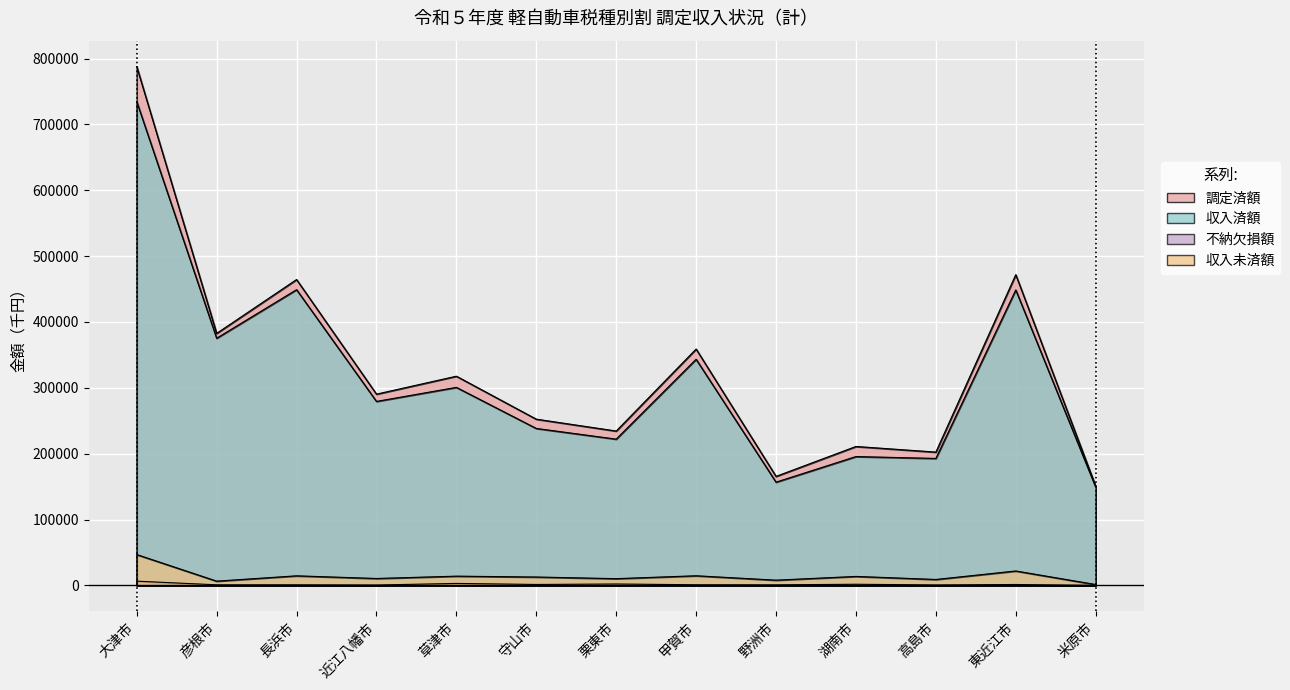

True or false: 収入済額 has a value of 192752 at 高島市.

True